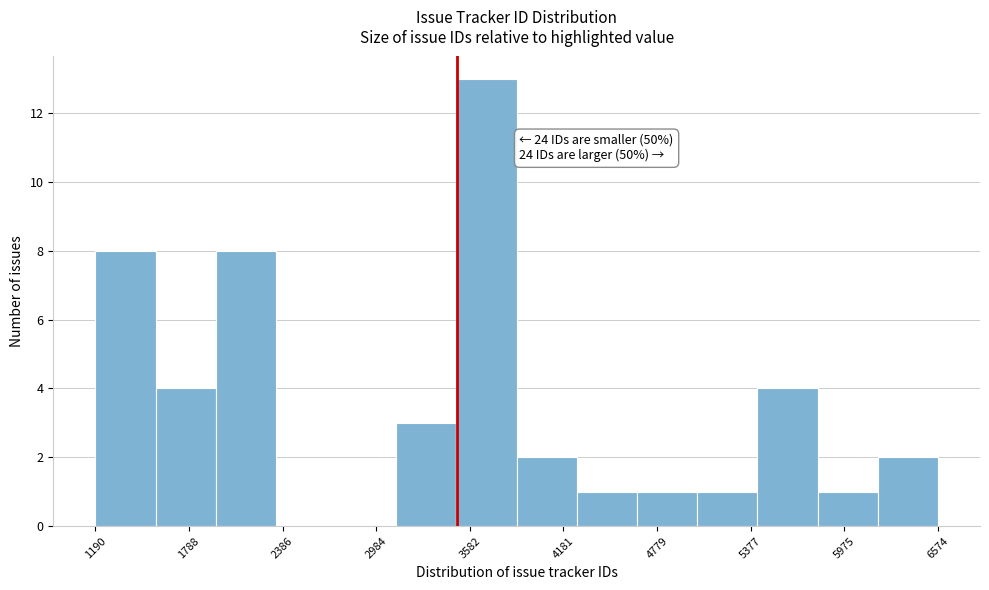

Read against the x-axis, roughly where is the centre of the tallest bar?

3700